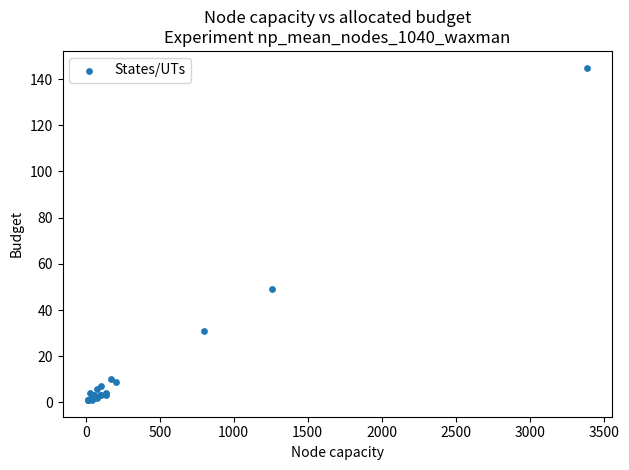

What Y value in the scatter plot is closest to 73?

49